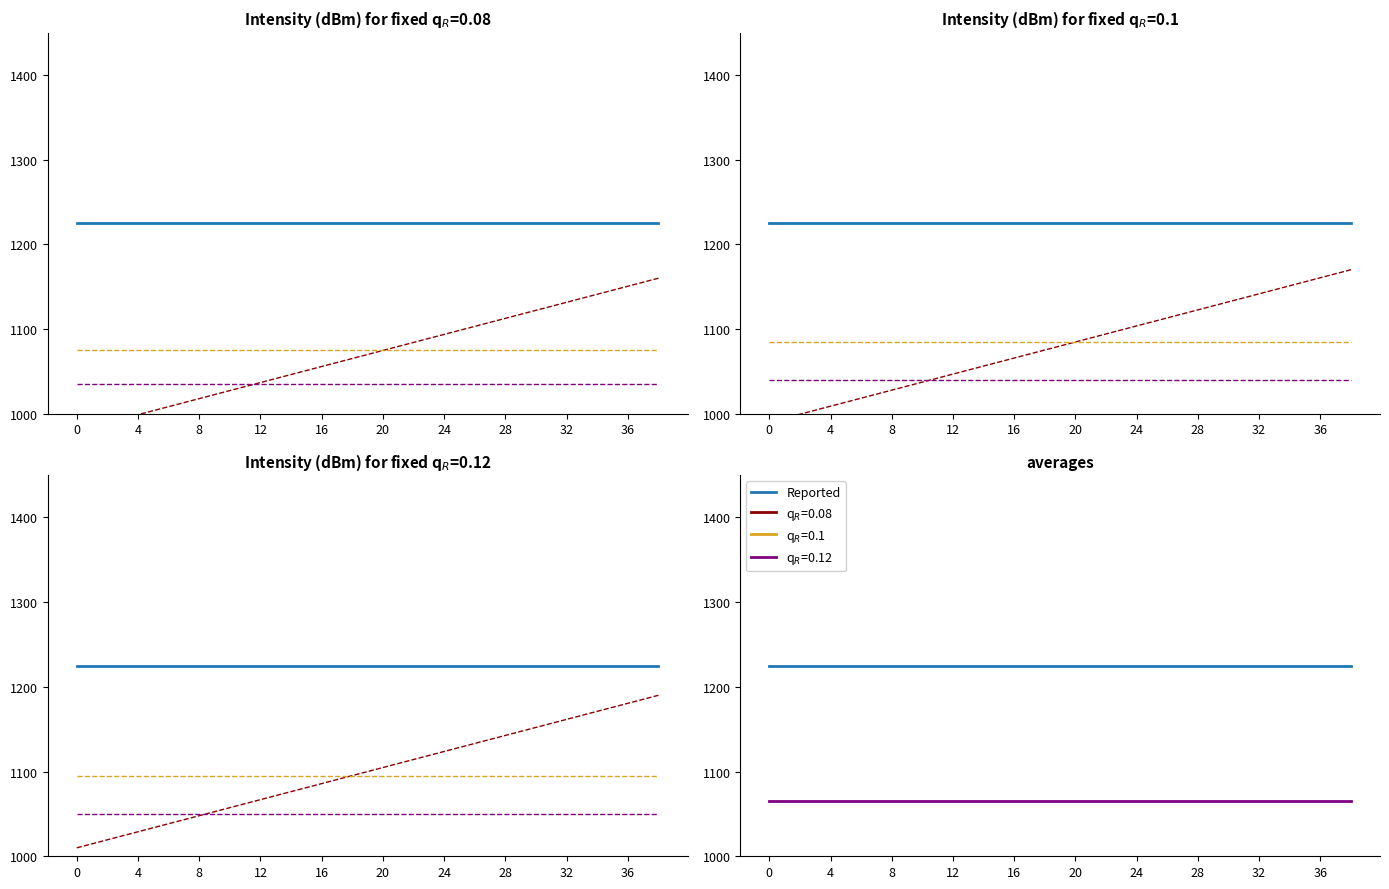

How many lines are shown in the chart?

4